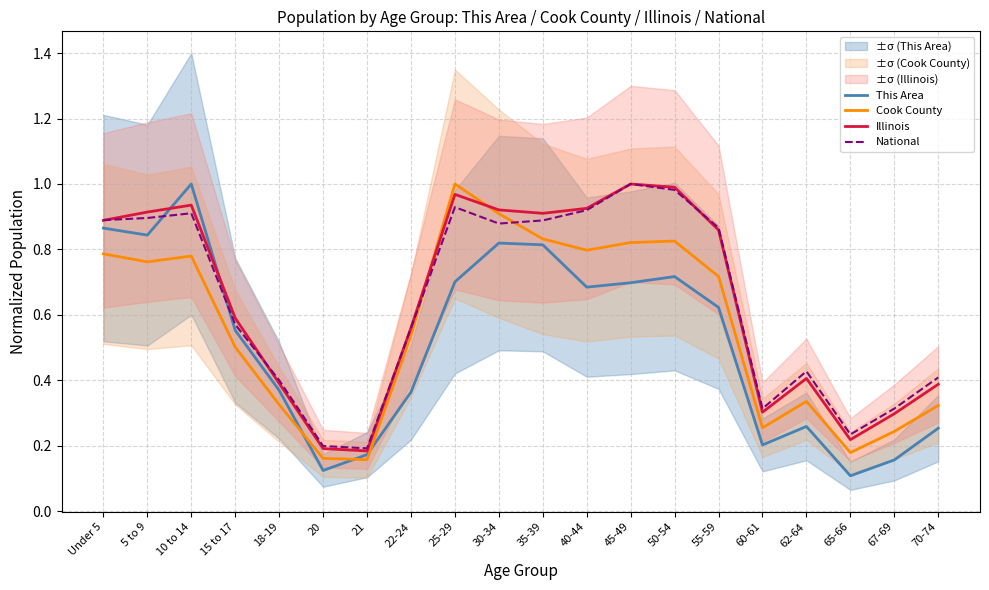

What is the average value of the Cook County series?

0.6